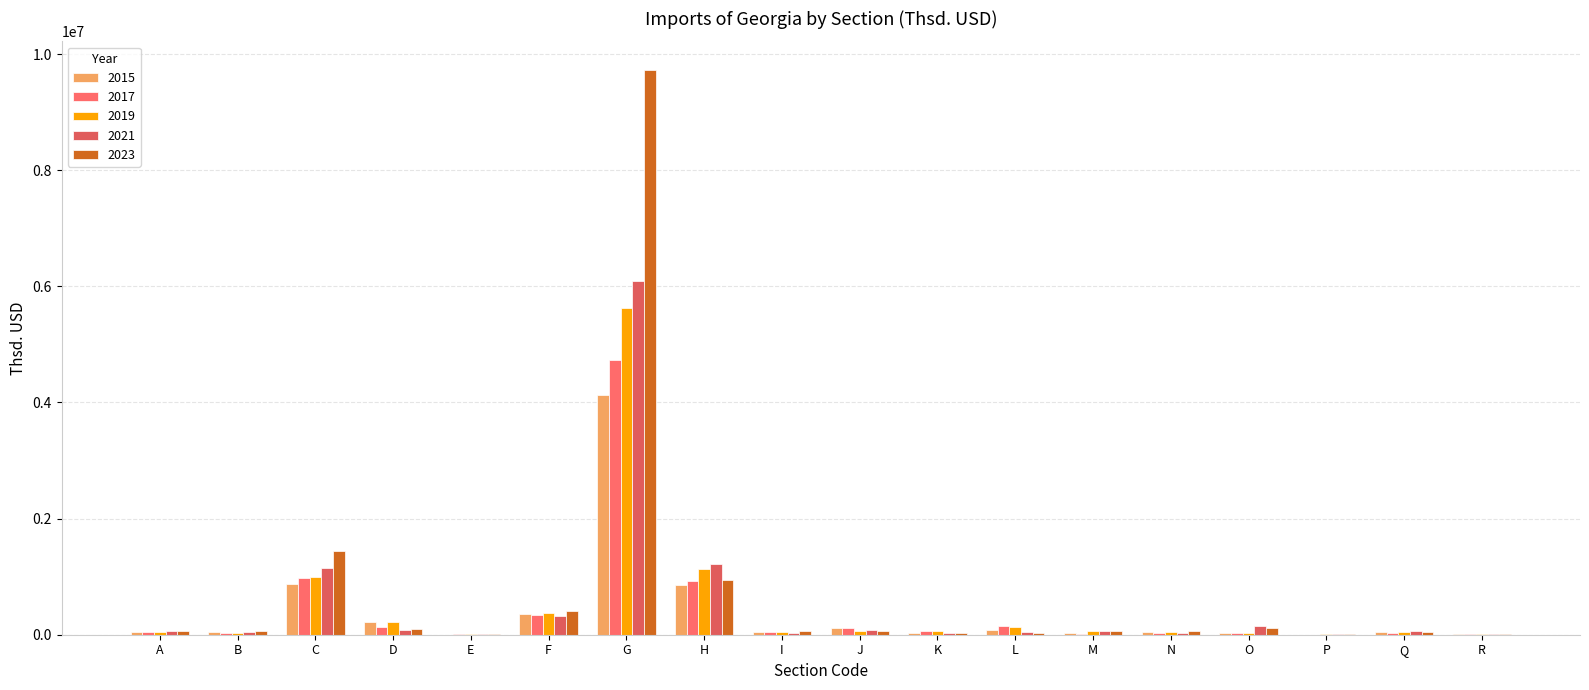

Rank the series at I from lowest to highest value.

2021, 2017, 2015, 2019, 2023